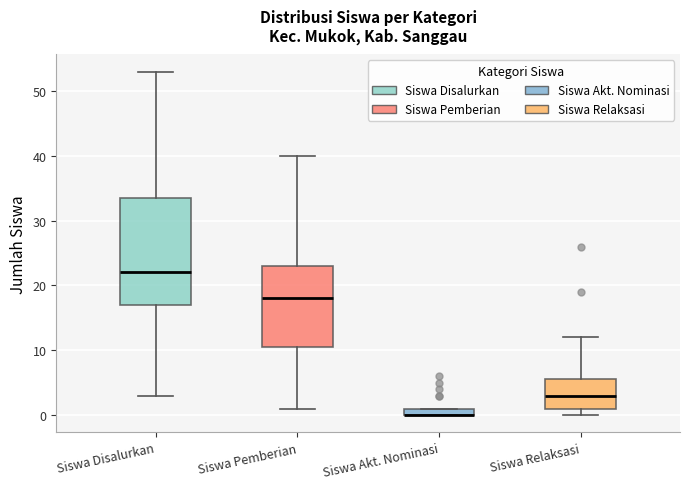

Where is the upper edge of the box for Siswa Pemberian on the y-axis? The values are not printed on the chart, so give them approximately, as read against the axis.

23